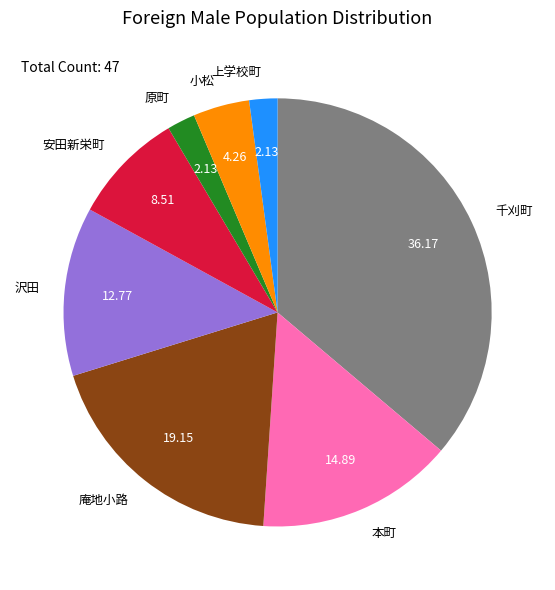

Does 沢田 represent more than half of the total?

No